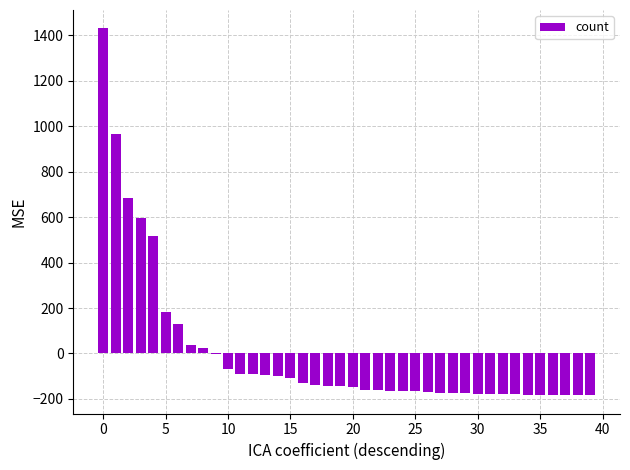

What is the greatest value displayed?

1430.6